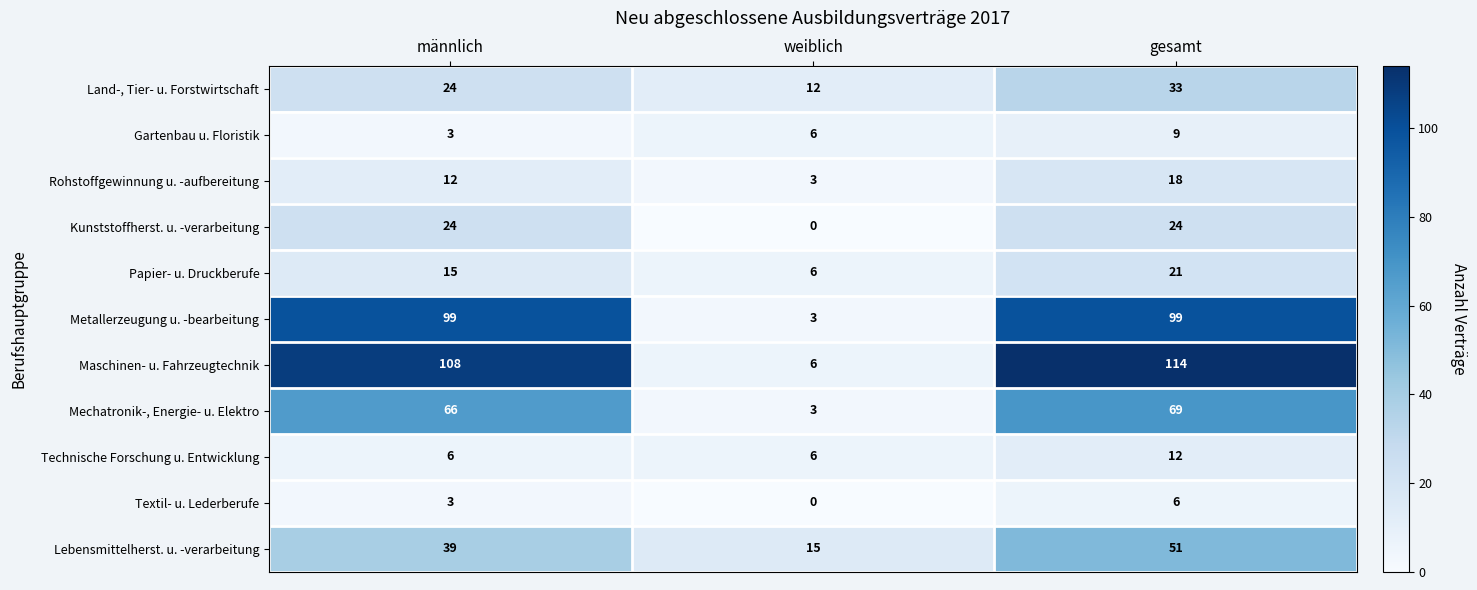

What is the spread (max minus min) of values at männlich?

105